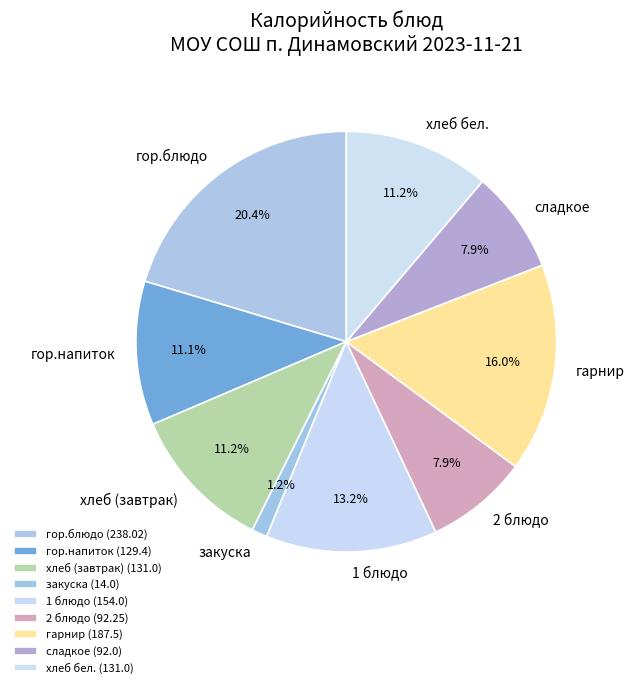

Is there any slice that represents more than half of the pie?

No